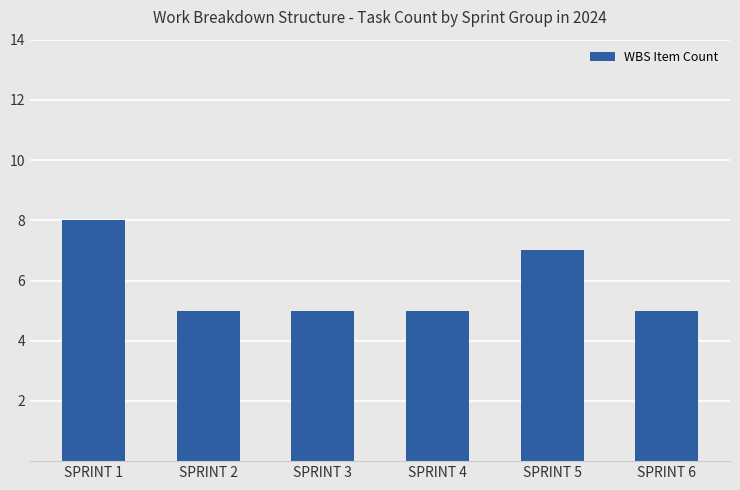

What is the value of the 3rd bar from the left?

5